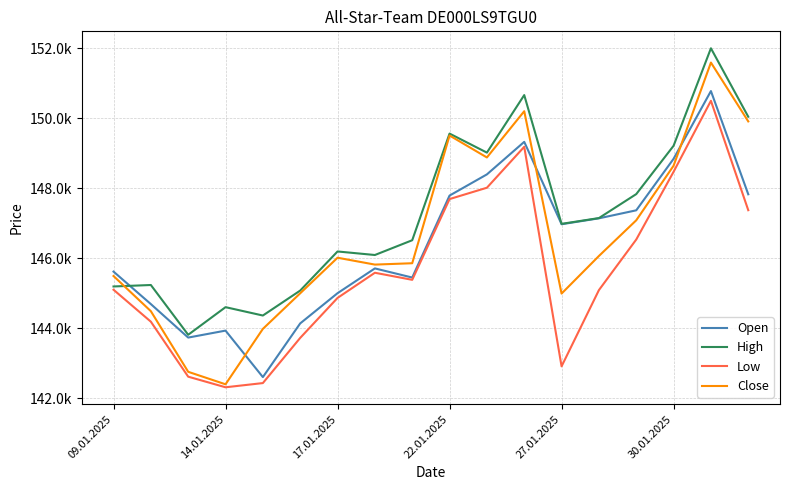

Is this an area chart (filled region under the line)?

No